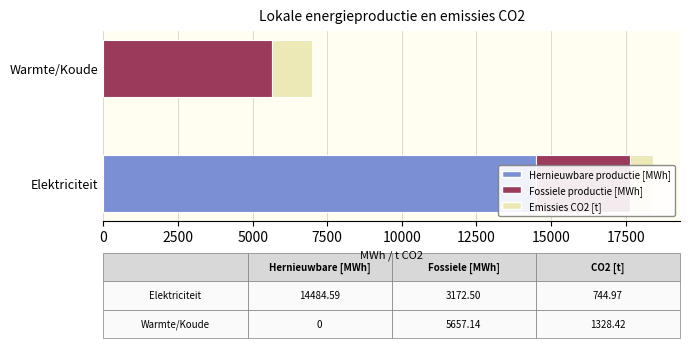

What is the spread (max minus min) of values at Warmte/Koude?

5657.1